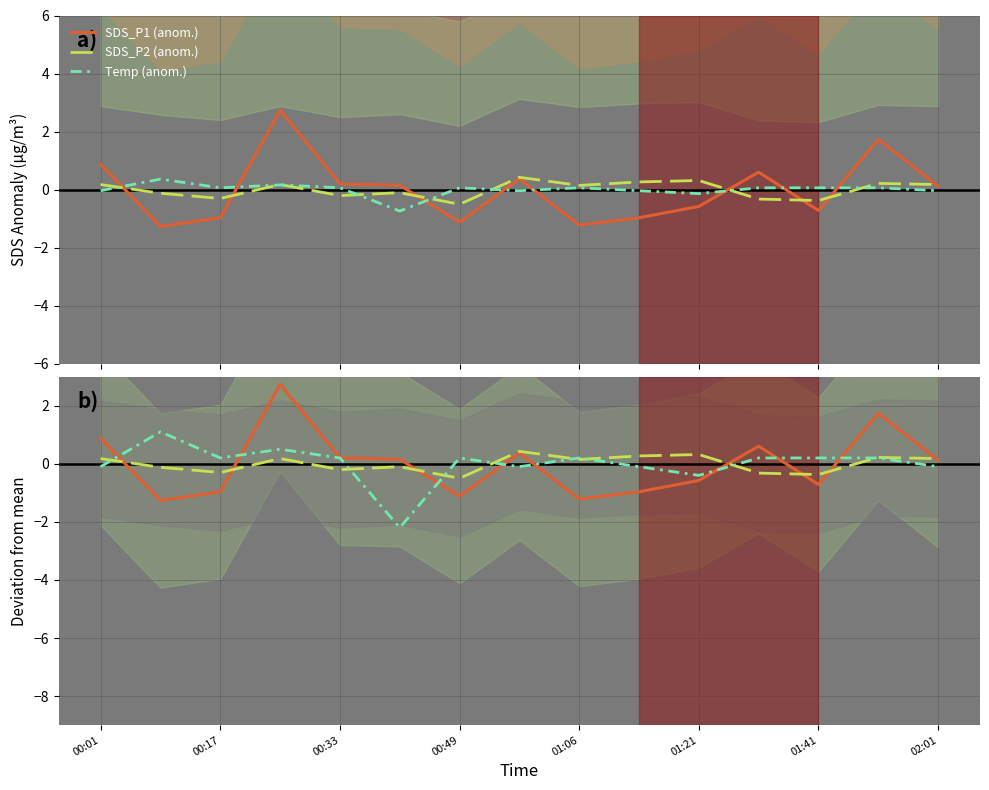

What is the highest value of the SDS_P2 (anom.) series?

0.4